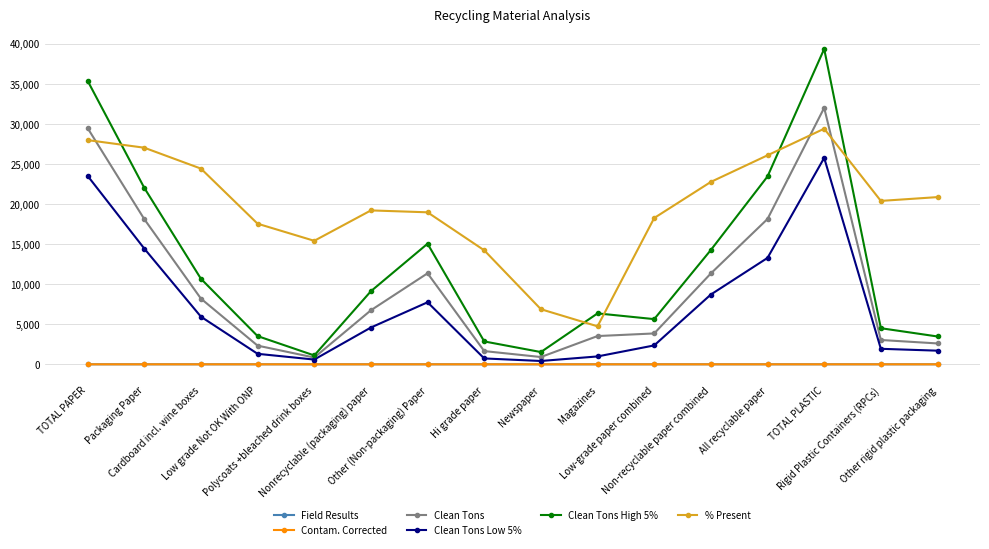

How many lines are shown in the chart?

6